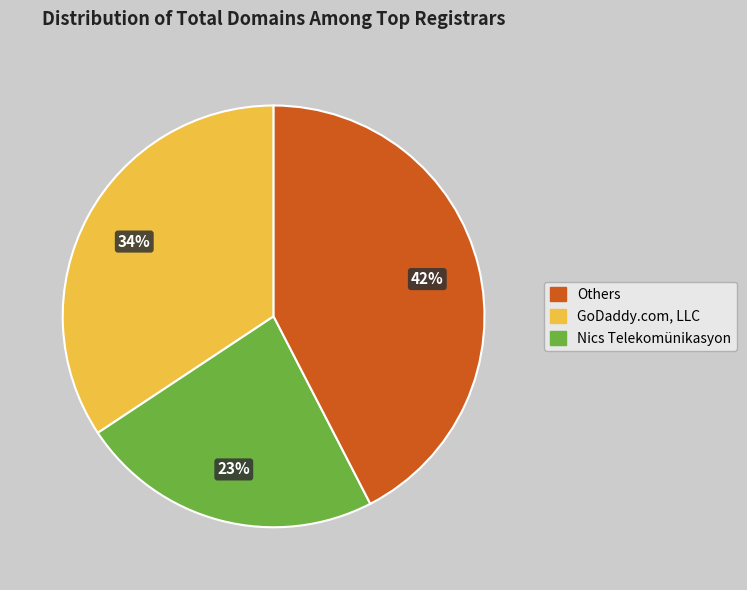

Does any single category account for the majority?

No